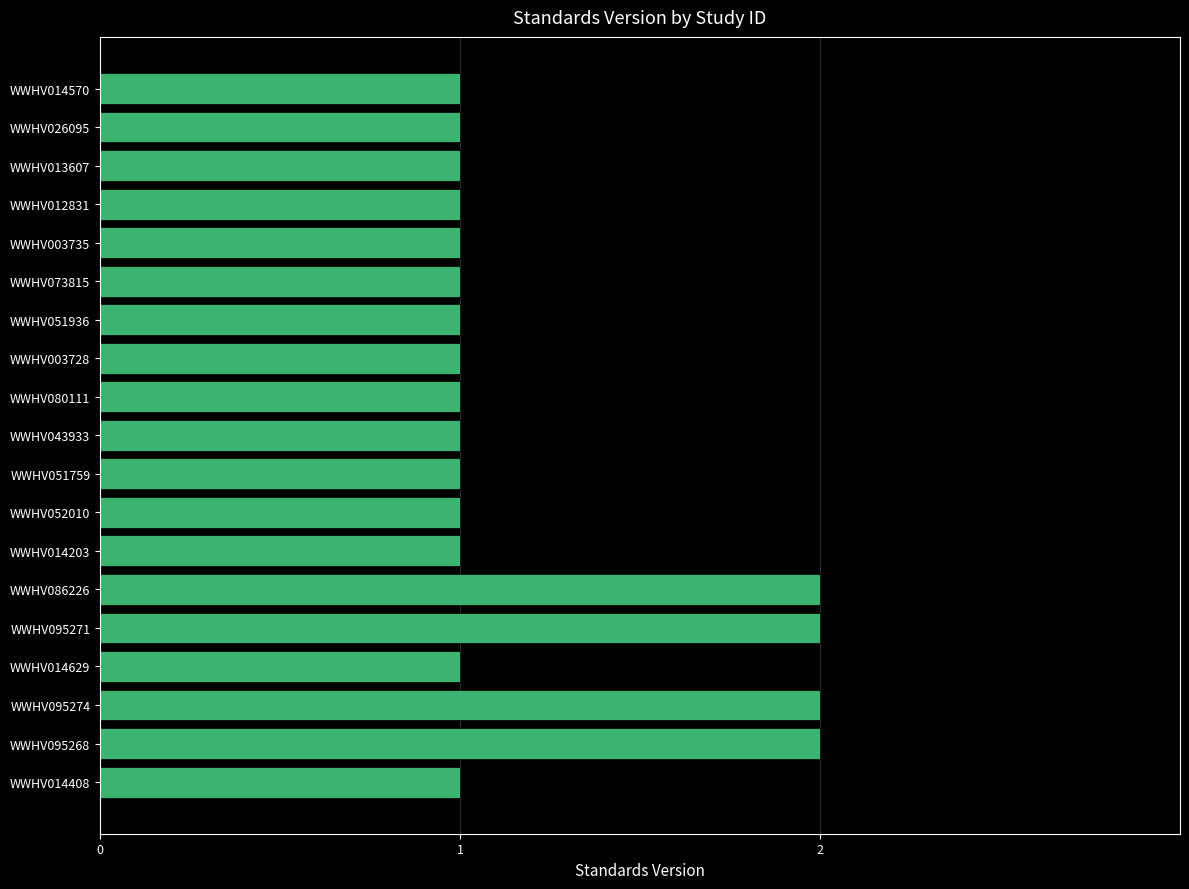

The chart shows a value of 1 at WWHV014203. True or false?

True